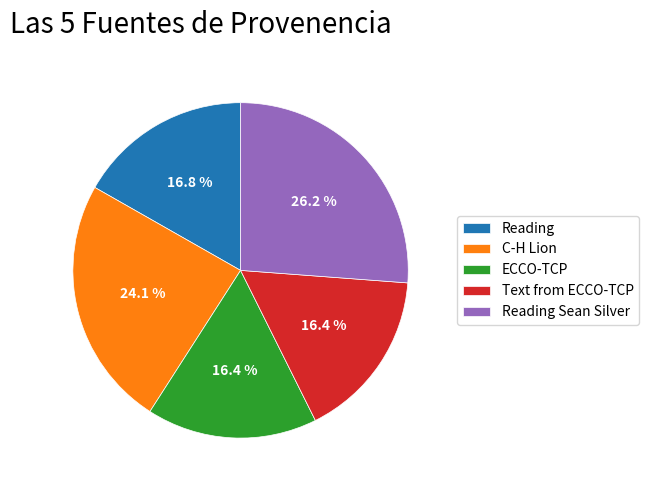

What is the total percentage of Text from ECCO-TCP and Reading?

33.2%